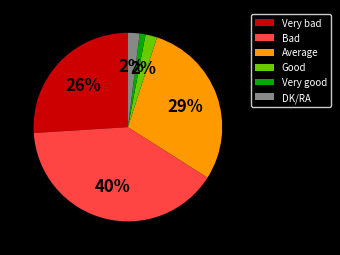

Do DK/RA and Good together represent more than half of the pie?

No